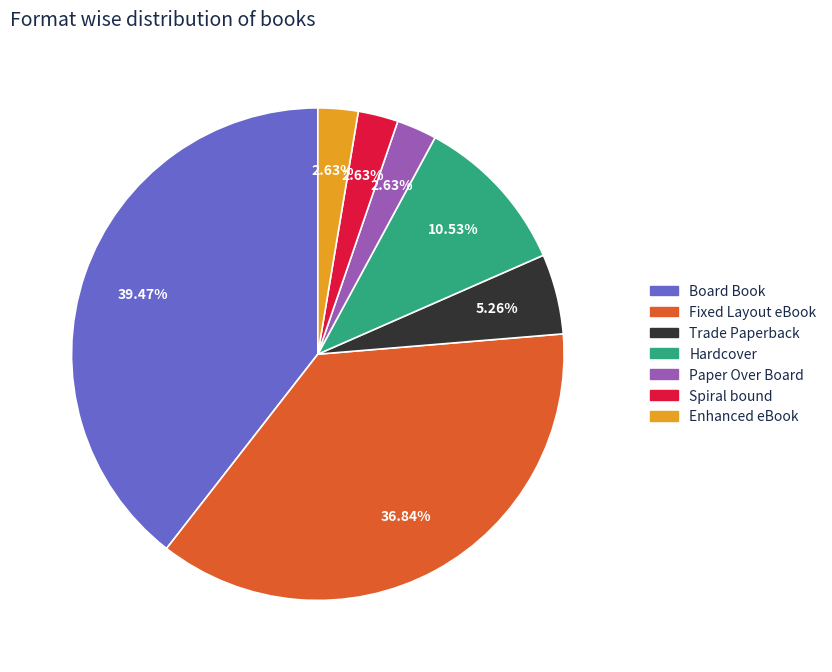

How many segments does this pie chart have?

7